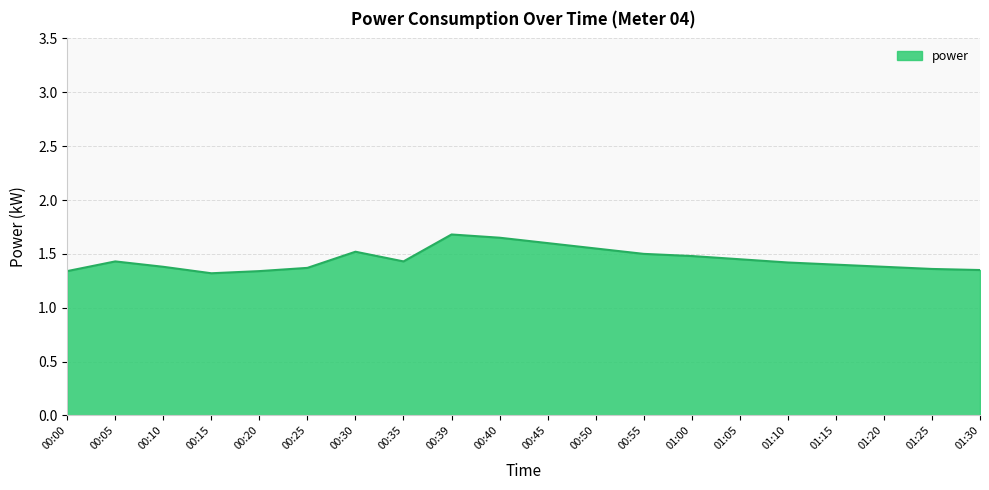

Which has a higher value, 00:10 or 00:50?

00:50